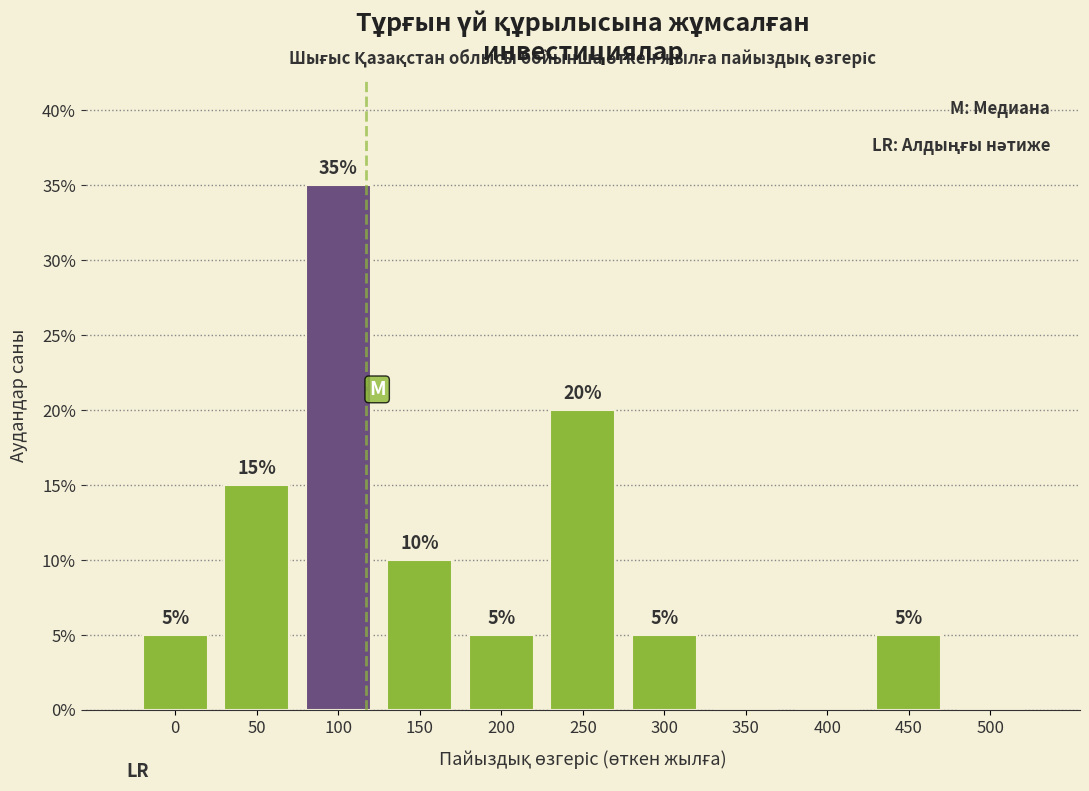

Reading right to left, extract all data points from this chart.

500=0	450=5	400=0	350=0	300=5	250=20	200=5	150=10	100=35	50=15	0=5